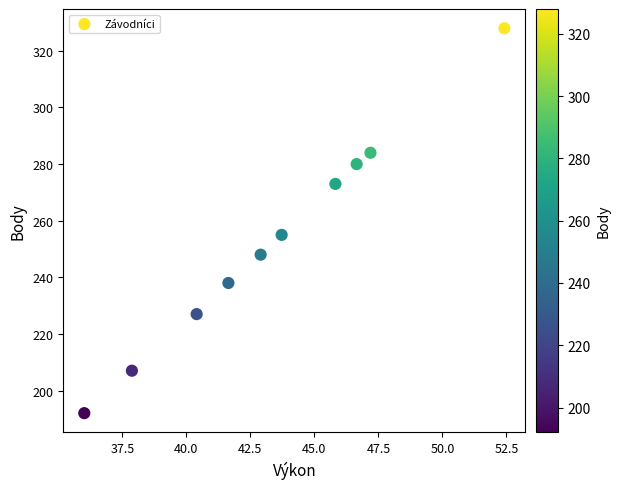

What Y value in the scatter plot is closest to 260?

255